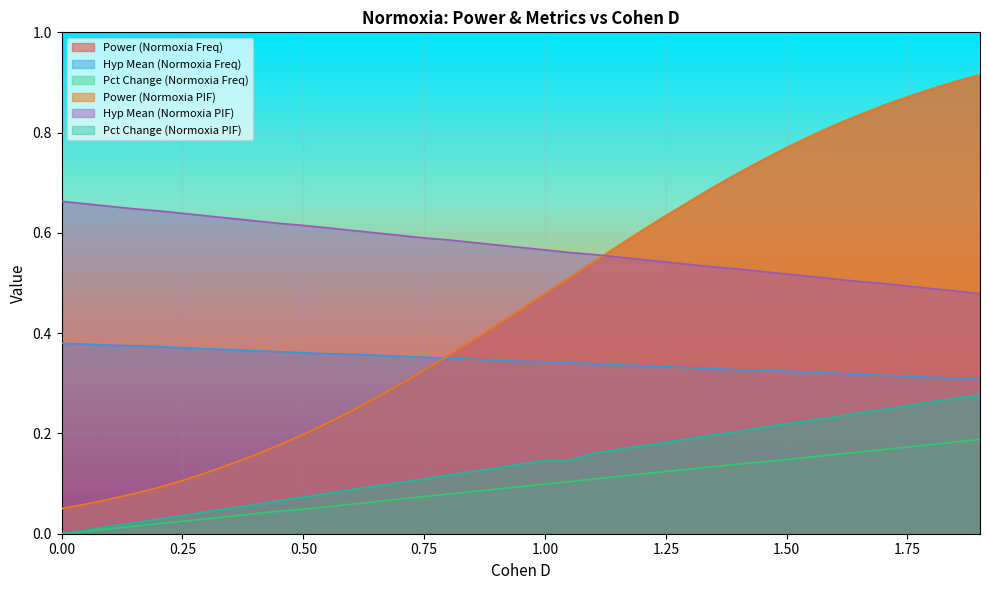

What is the sum of all Pct Change (Normoxia Freq) values?

3.7